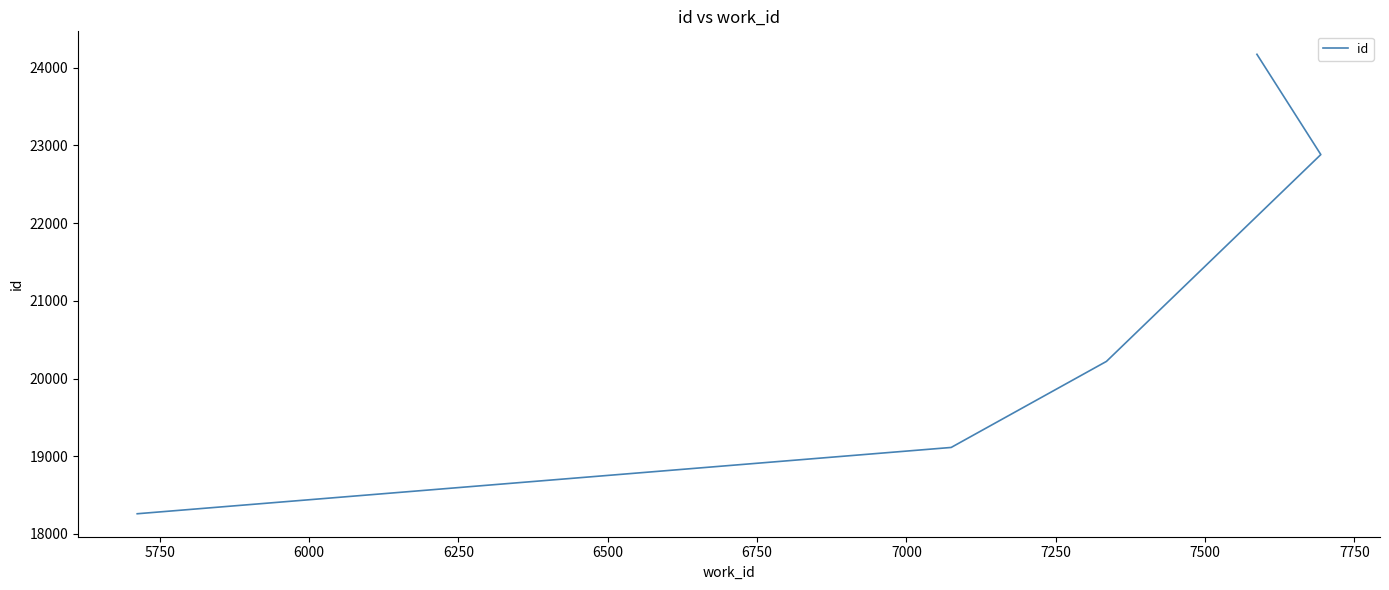

How many lines are shown in the chart?

1